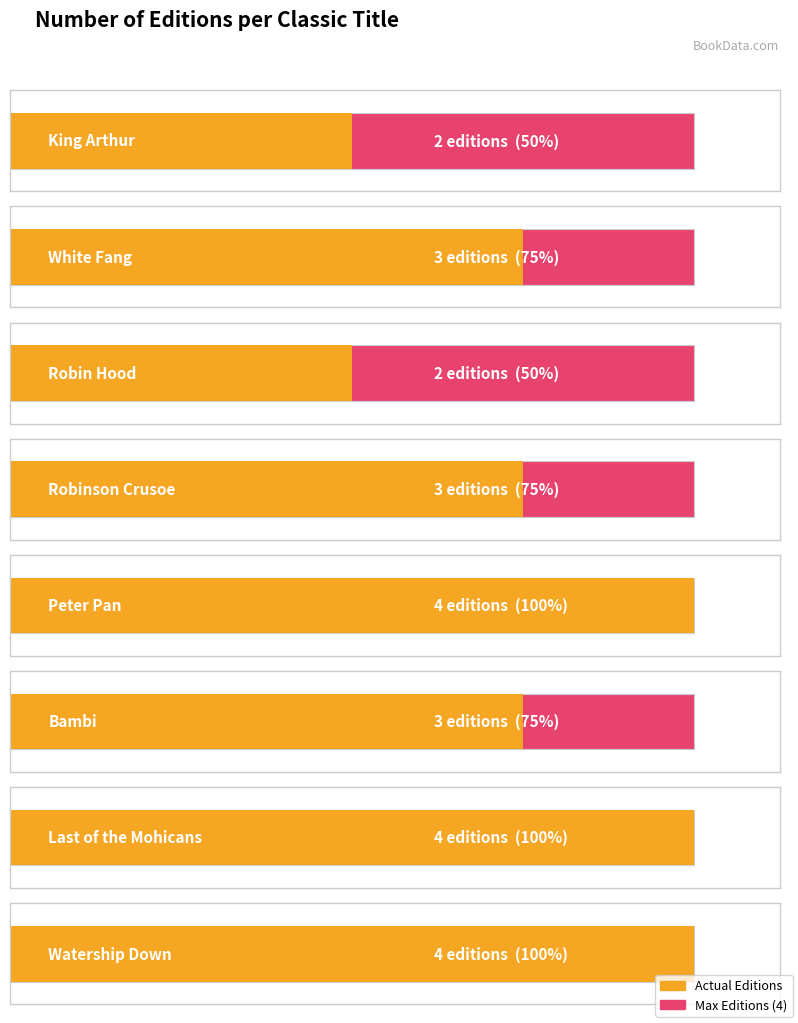

True or false: the data shows 3 at Robinson Crusoe.

True